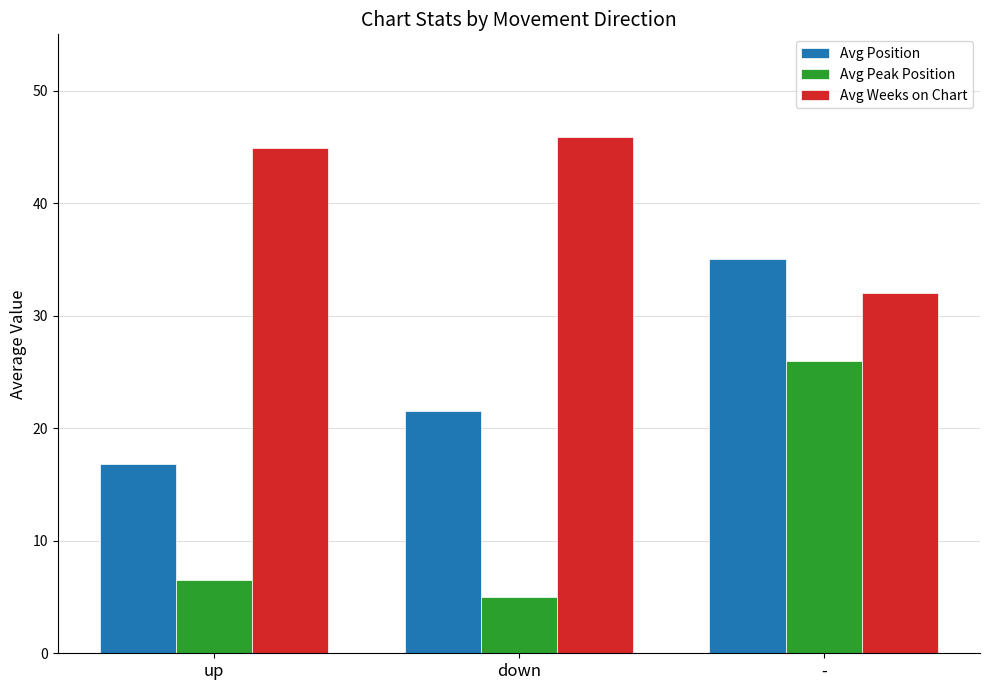

Reading left to right, what are all the values shown in this chart?

Avg Position: up=16.8	down=21.5	-=35.0
Avg Peak Position: up=6.5	down=5.0	-=26.0
Avg Weeks on Chart: up=44.9	down=45.8	-=32.0